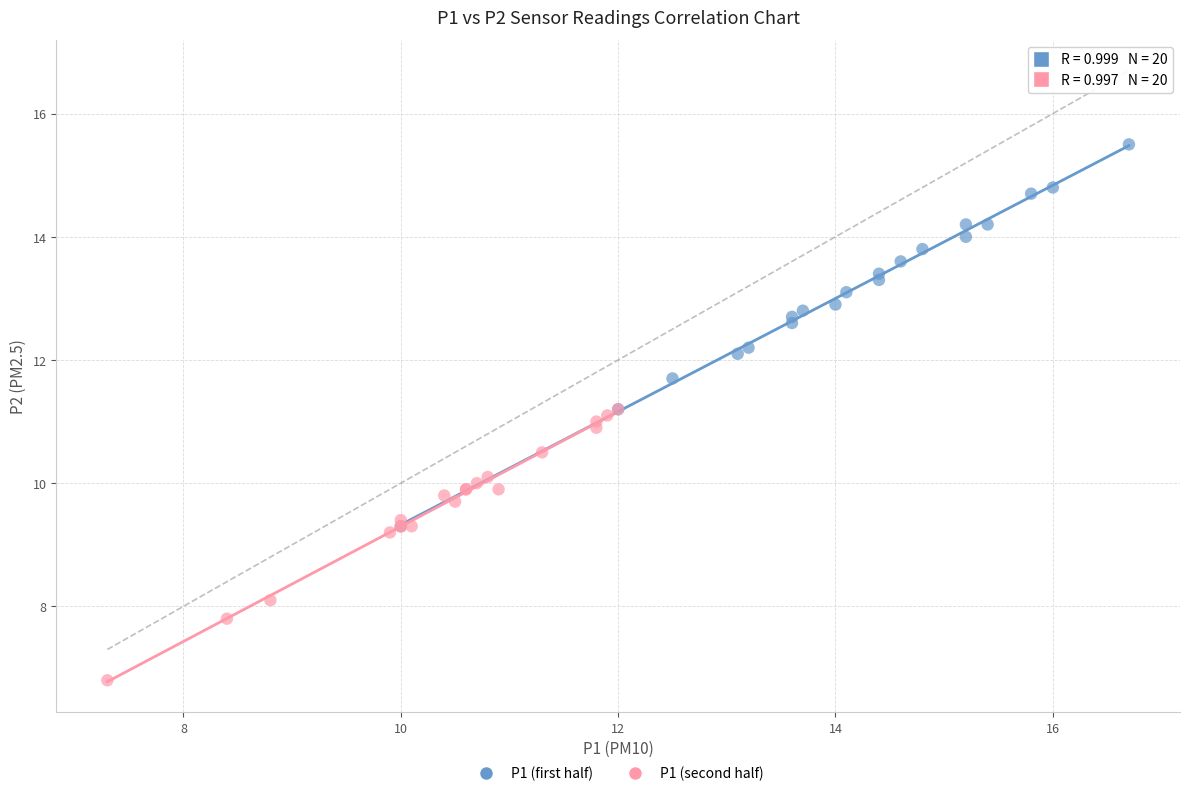

Which series contains the lowest Y value?

P1 (second half)